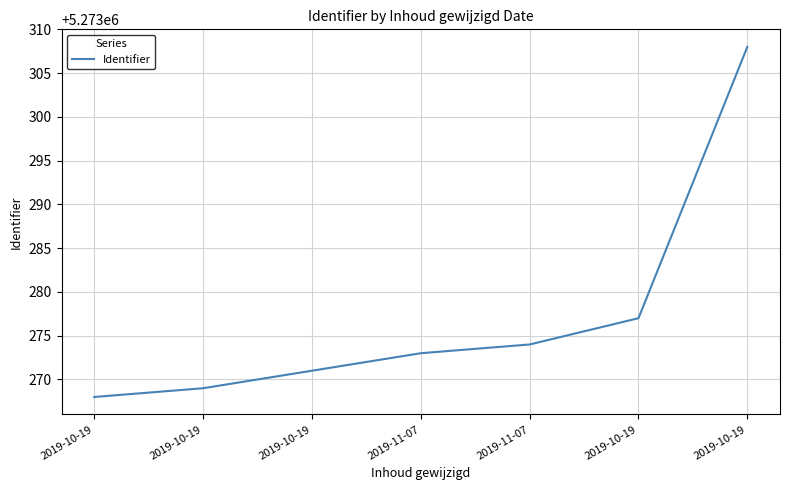

List the labels in order of value, largest first.

2019-10-19, 2019-10-19, 2019-11-07, 2019-11-07, 2019-10-19, 2019-10-19, 2019-10-19